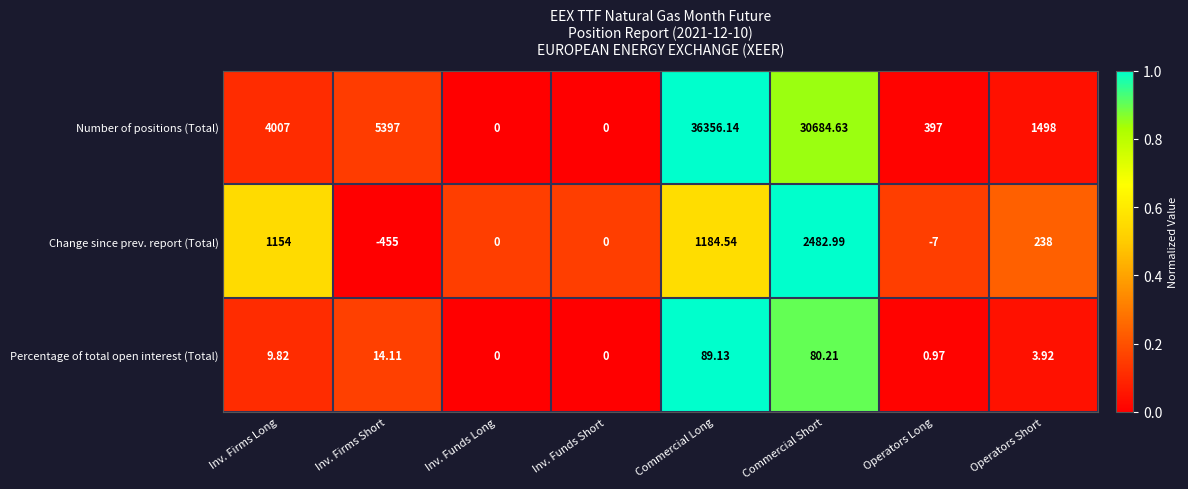

Which category has the highest value in the Change since prev. report (Total) series?

Commercial Short